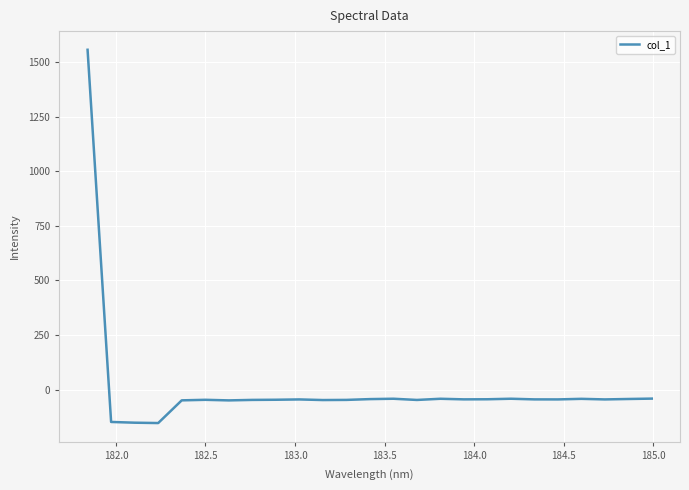

What is the difference between the maximum and minimum values?

1711.0